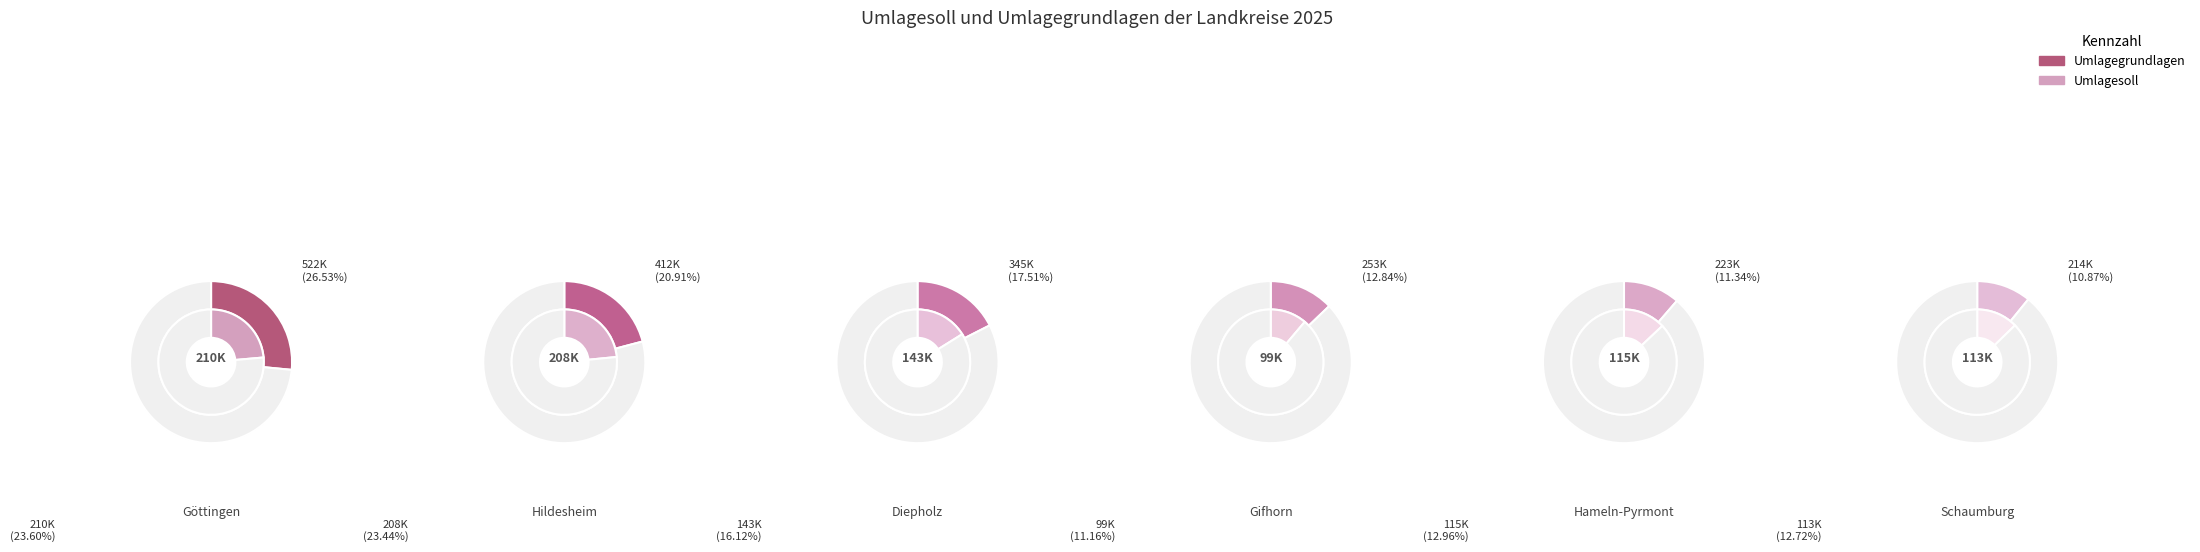

Which series has the widest spread of values?

Umlagegrundlagen (1000 €)